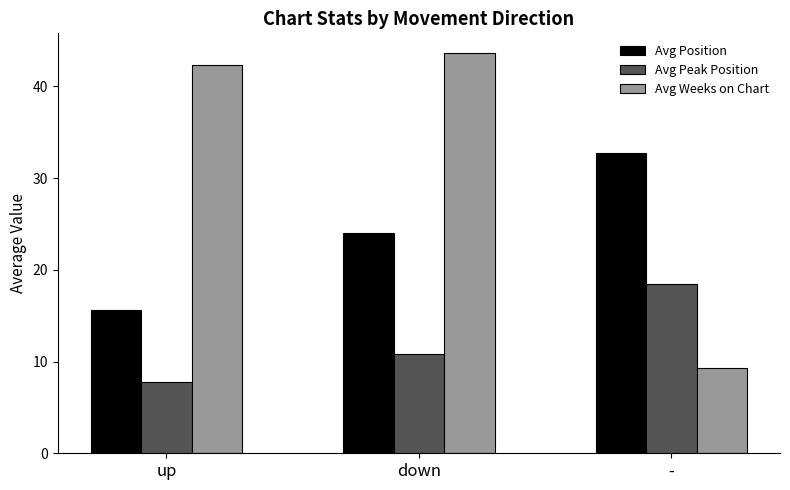

Which series has the largest range (max minus min)?

Avg Weeks on Chart